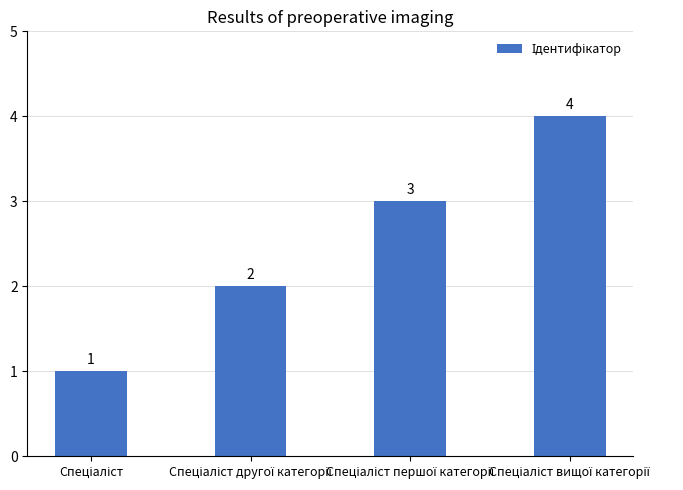

How many categories are shown in the chart?

4